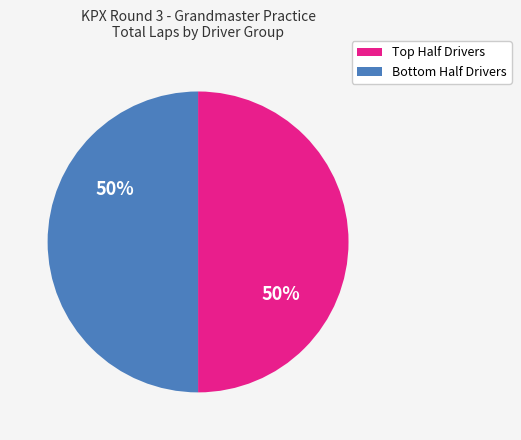

How many slices are in this pie chart?

2